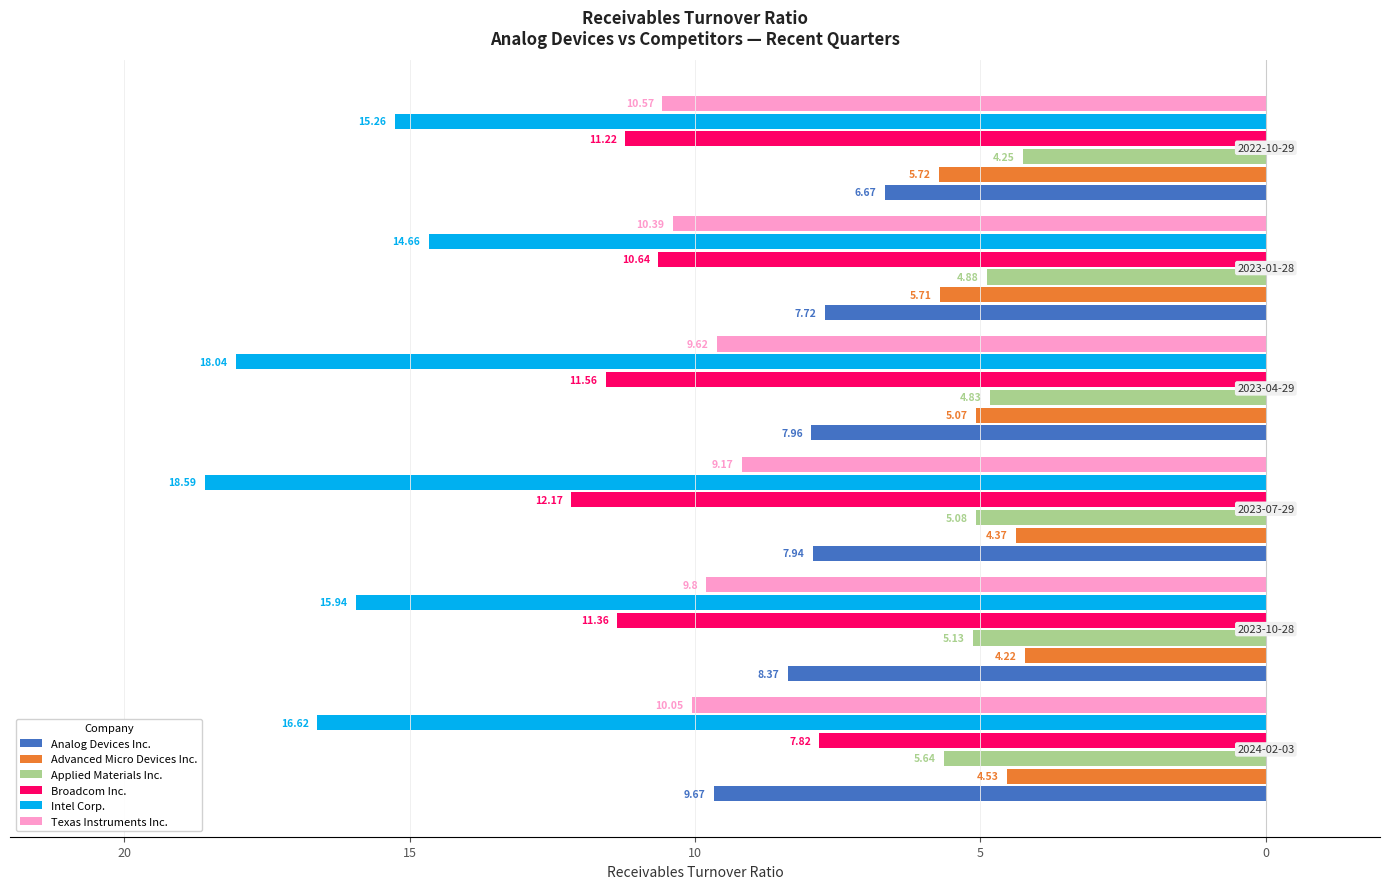

What are all the series names shown in the legend?

Analog Devices Inc., Advanced Micro Devices Inc., Applied Materials Inc., Broadcom Inc., Intel Corp., Texas Instruments Inc.